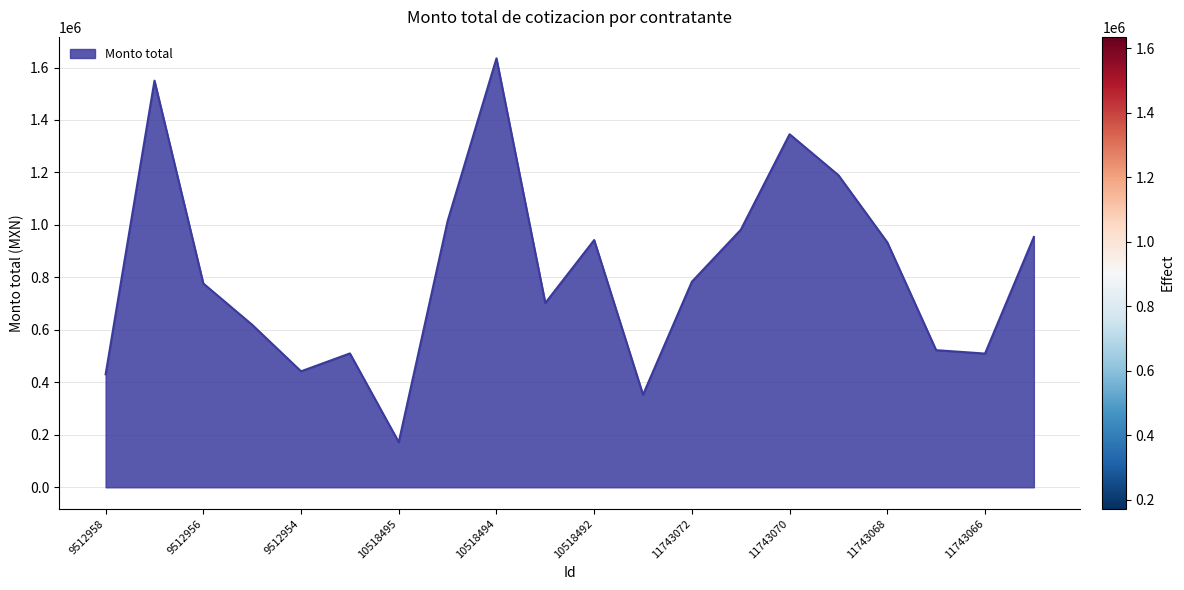

What is the greatest value displayed?

1635000.1